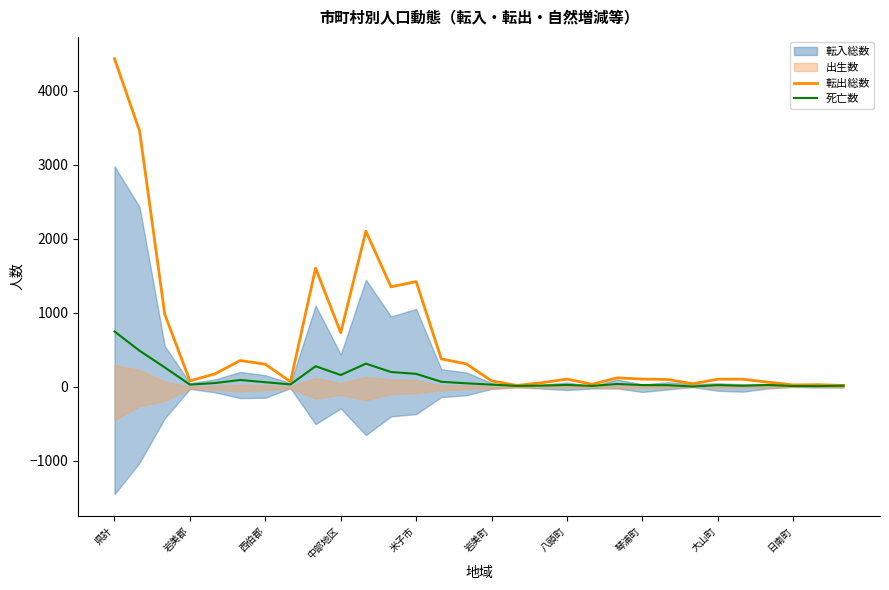

In 転出総数, how many points are higher than both neighbors (excluding endpoints)?

8